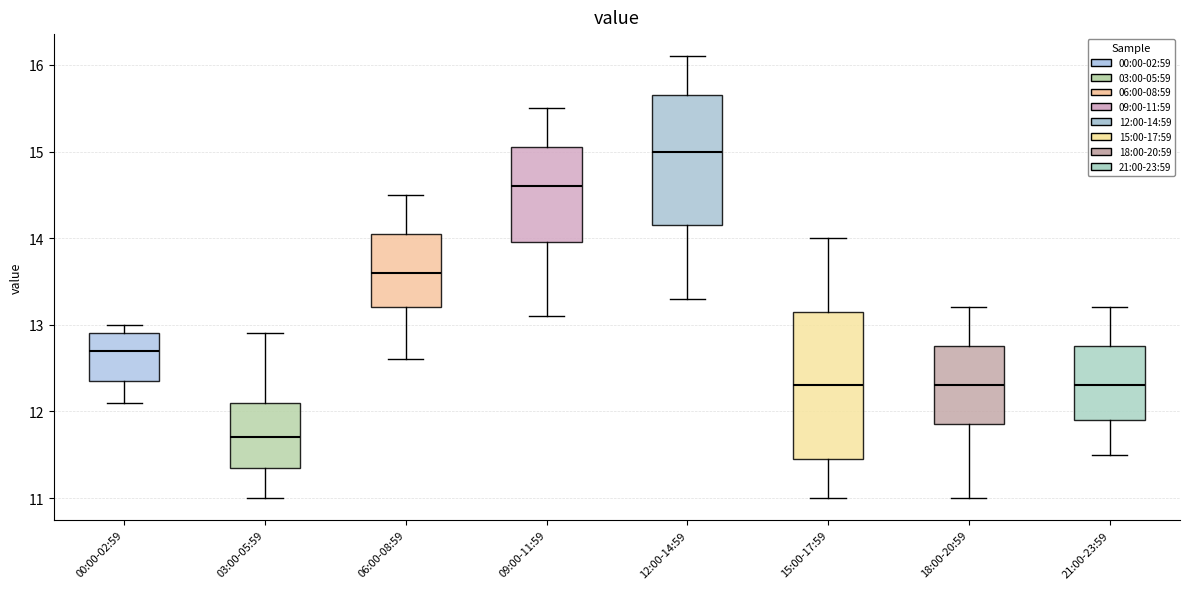

Comparing the boxes themselves (not the whiskers), which one is the tallest?

15:00-17:59